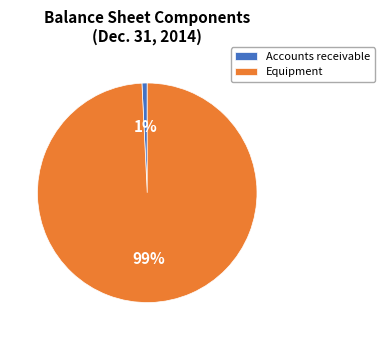

Is it true that Accounts receivable is 1% of the pie?

True